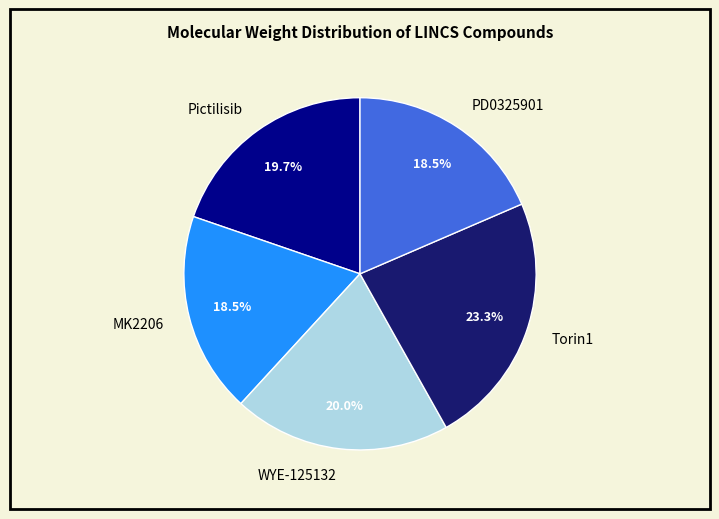

What is the ratio of the value at WYE-125132 to the value at PD0325901?

1.1